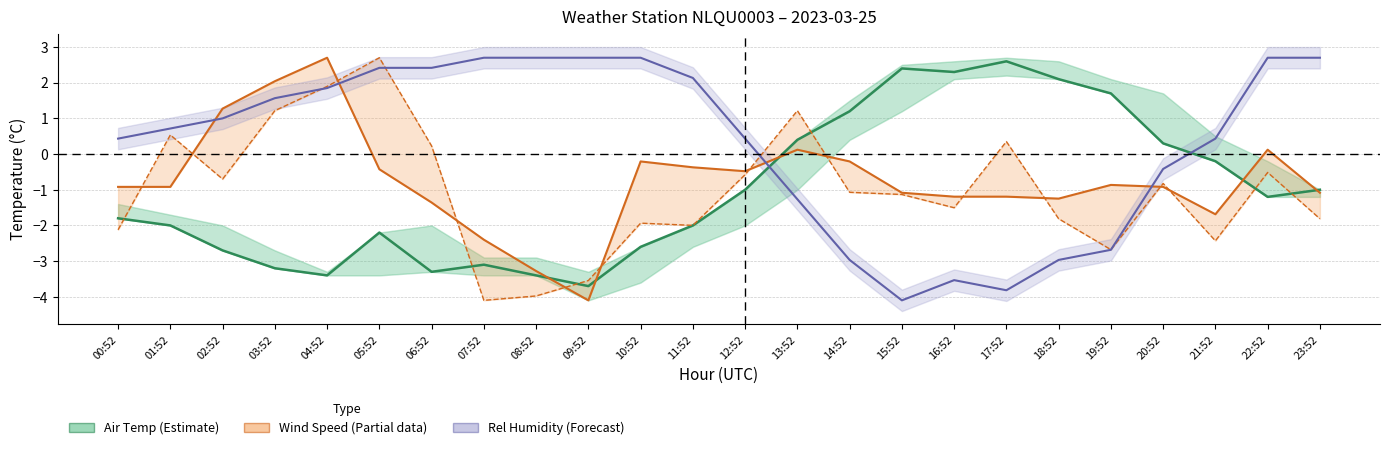

True or false: Rel Humidity (%, scaled) has a value of 4.2 at 23:52.

False